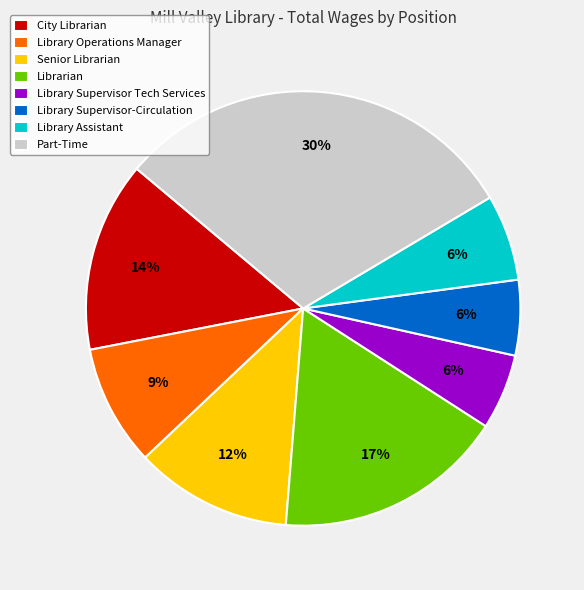

Does Librarian account for over 50% of the chart?

No